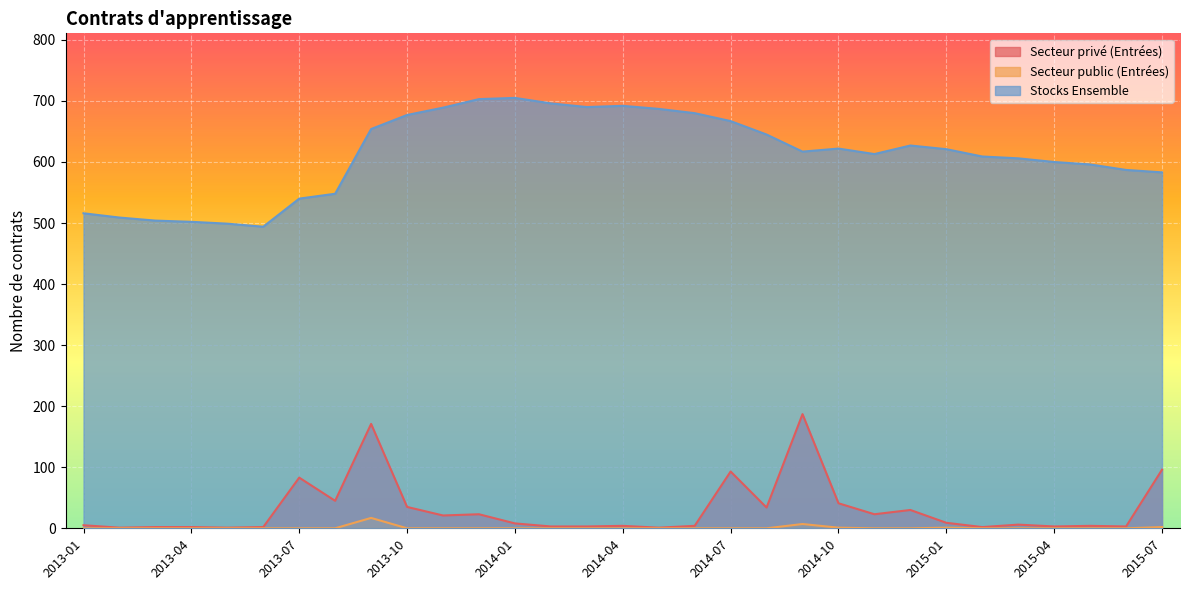

Where is the first local maximum for Stocks Ensemble?

2014-01